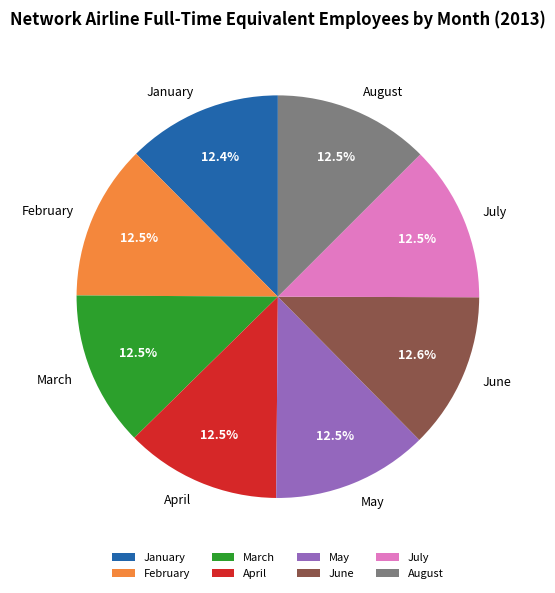

Approximately how many times larger is the value at April compared to August?

1.0